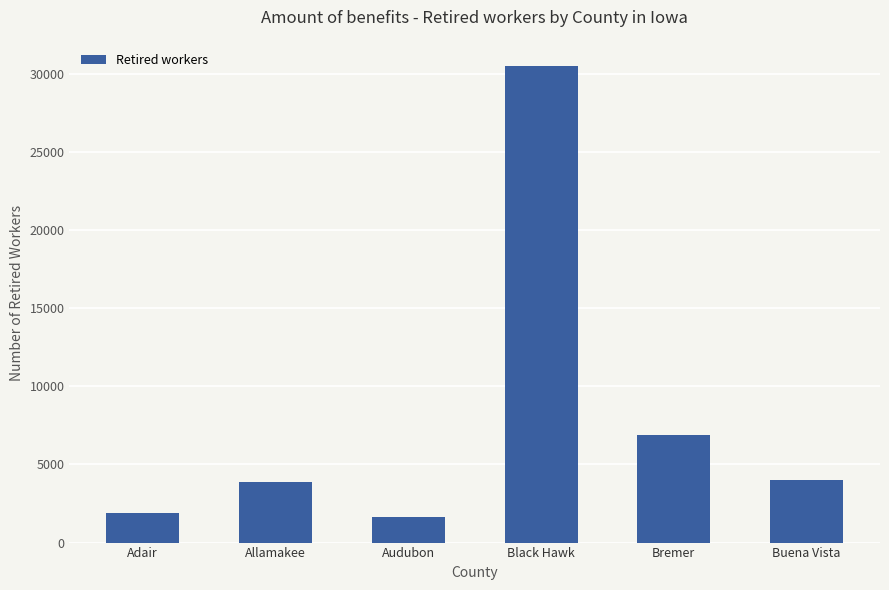

The value at Allamakee is 3853. True or false?

True